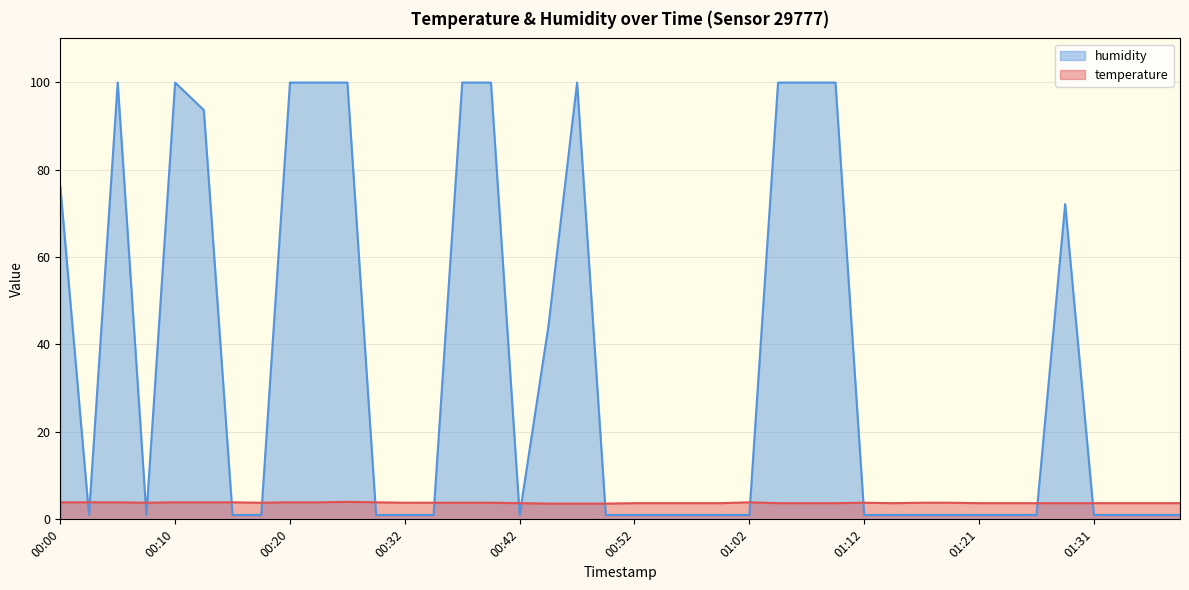

True or false: temperature and humidity cross at least once.

True